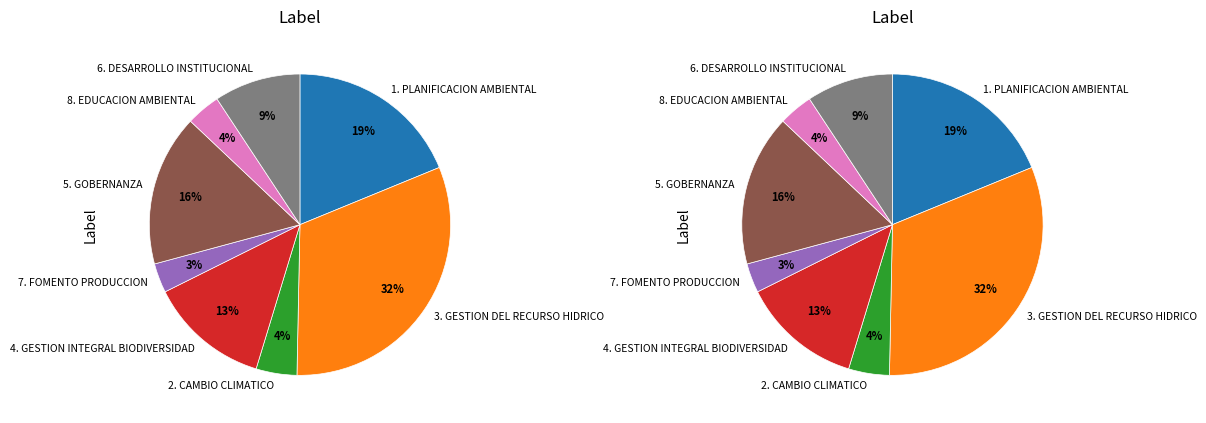

What is the change in value from 3. GESTION DEL RECURSO HIDRICO to 4. GESTION INTEGRAL BIODIVERSIDAD?

-10837.8